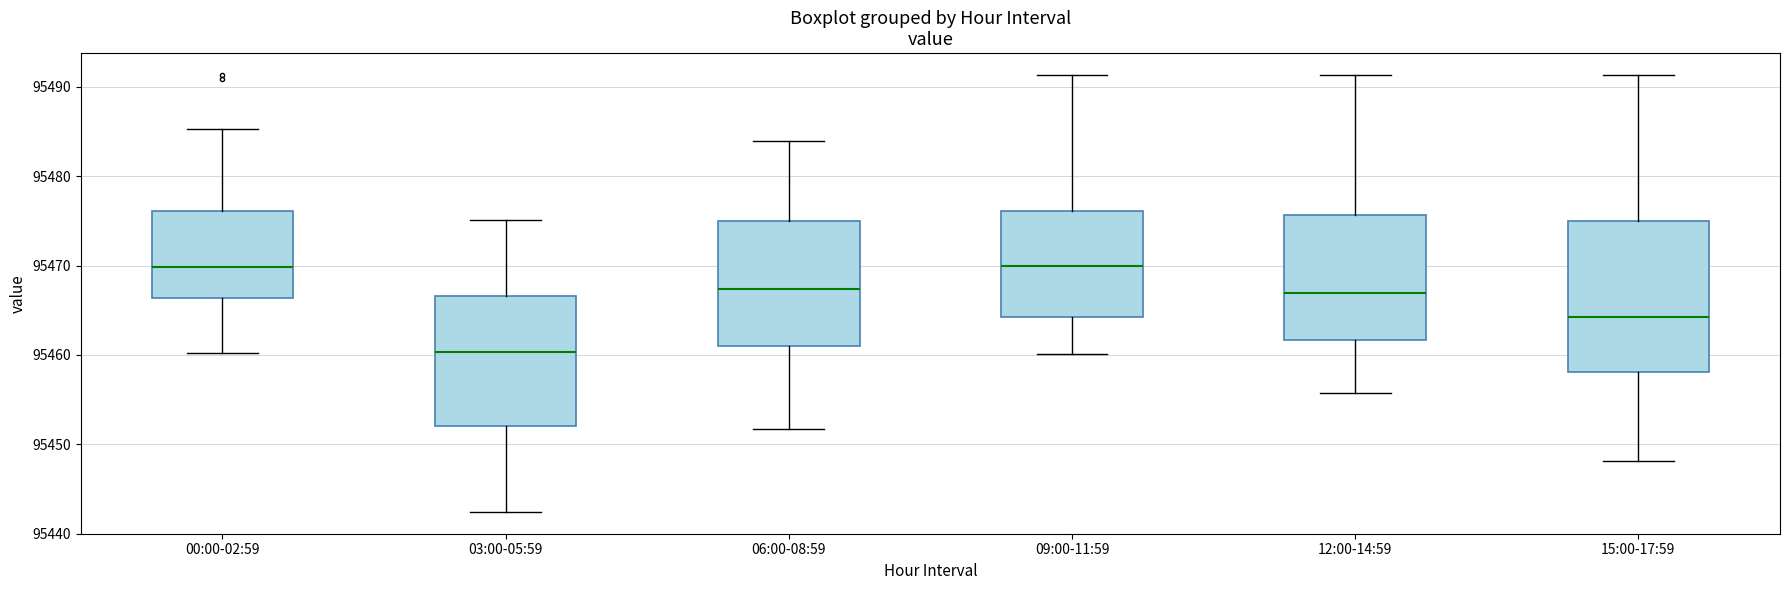

Reading left to right, transcribe this box plot: for each box, give where its median line is, the range the box spans, and where its two whiskers end, as read against the y-axis. The values are not printed on the chart, so give them approximately, as read against the axis.

00:00-02:59: median 95470, box 95466 to 95476, whiskers 95460 to 95485
03:00-05:59: median 95460, box 95452 to 95467, whiskers 95442 to 95475
06:00-08:59: median 95467, box 95461 to 95475, whiskers 95452 to 95484
09:00-11:59: median 95470, box 95464 to 95476, whiskers 95460 to 95491
12:00-14:59: median 95467, box 95462 to 95476, whiskers 95456 to 95491
15:00-17:59: median 95464, box 95458 to 95475, whiskers 95448 to 95491